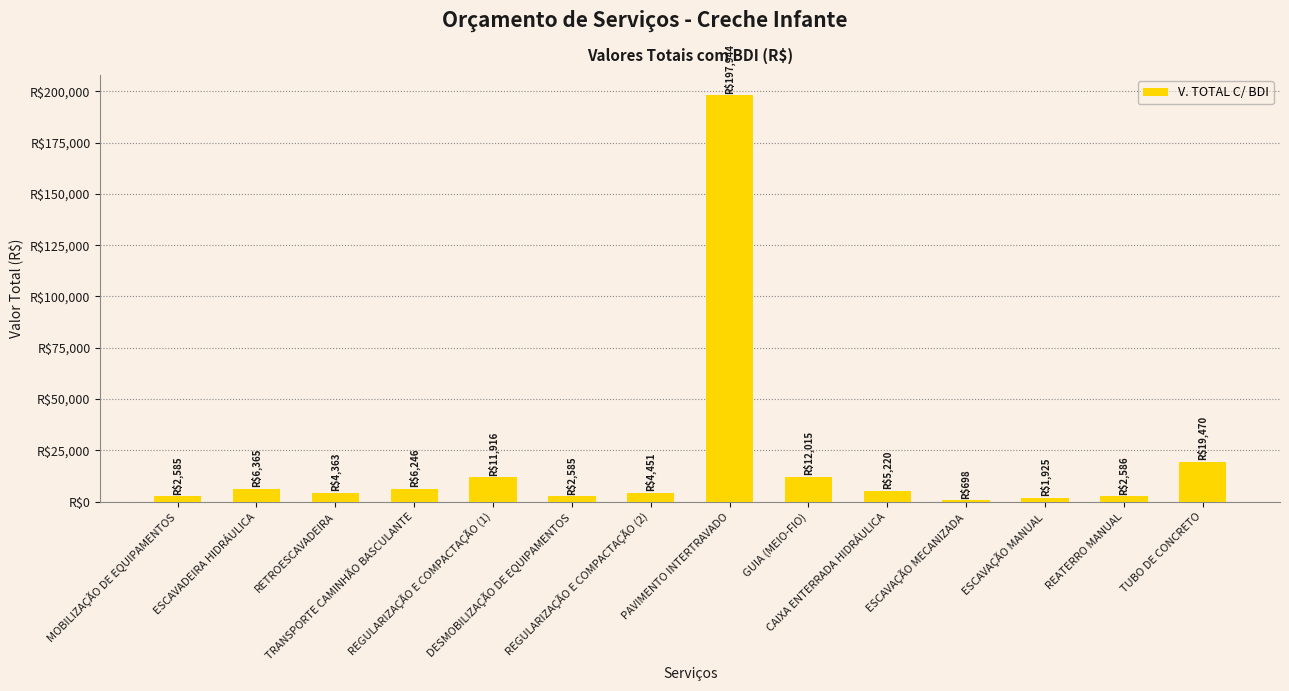

What is the sum of the values at MOBILIZAÇÃO DE EQUIPAMENTOS and TUBO DE CONCRETO?

22055.1